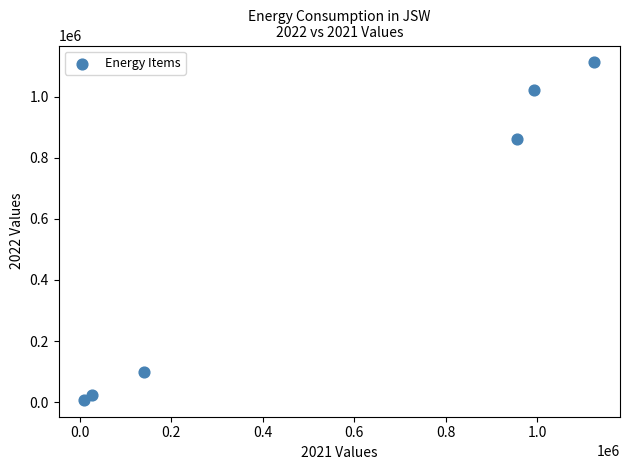

What is the average Y value?

521058.1